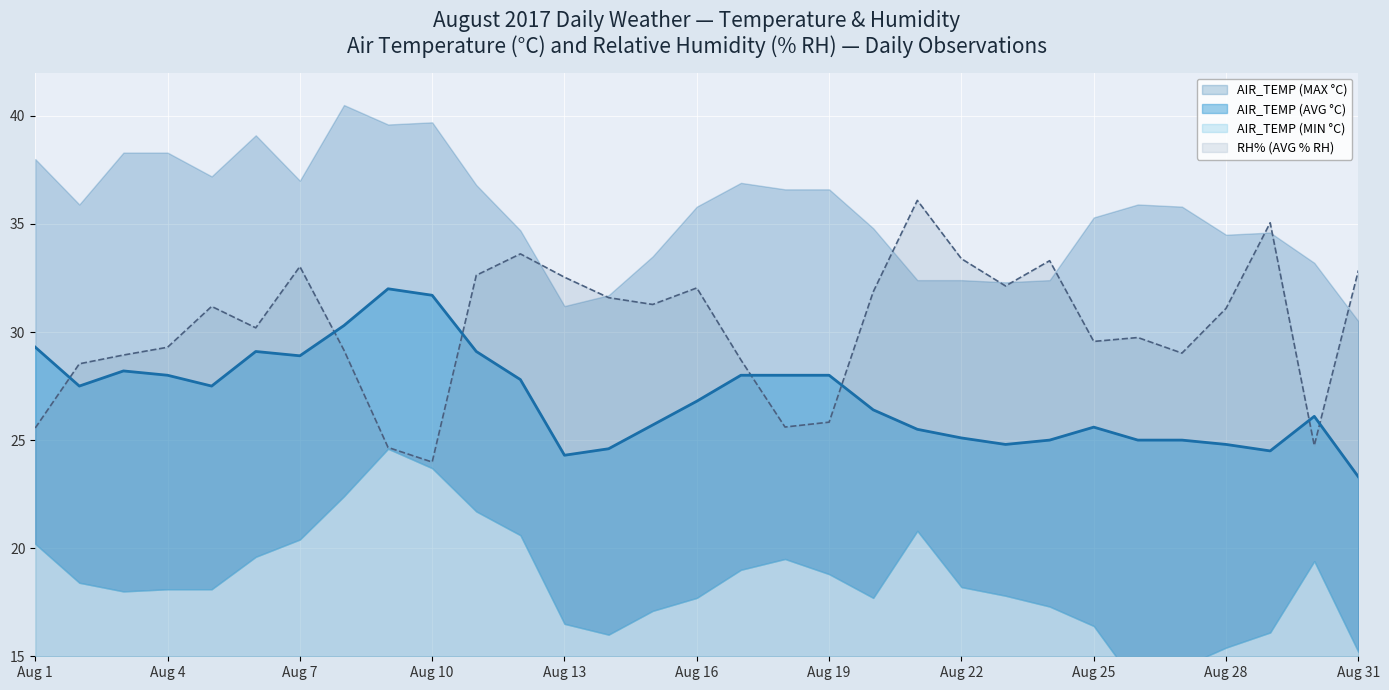

What position from the left is Aug 7?

3